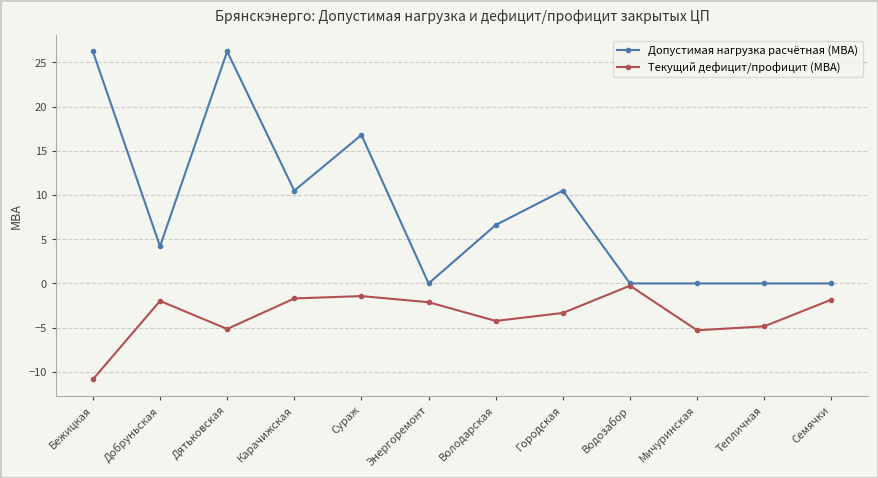

What are all the series names shown in the legend?

Допустимая нагрузка расчётная (МВА), Текущий дефицит/профицит (МВА)